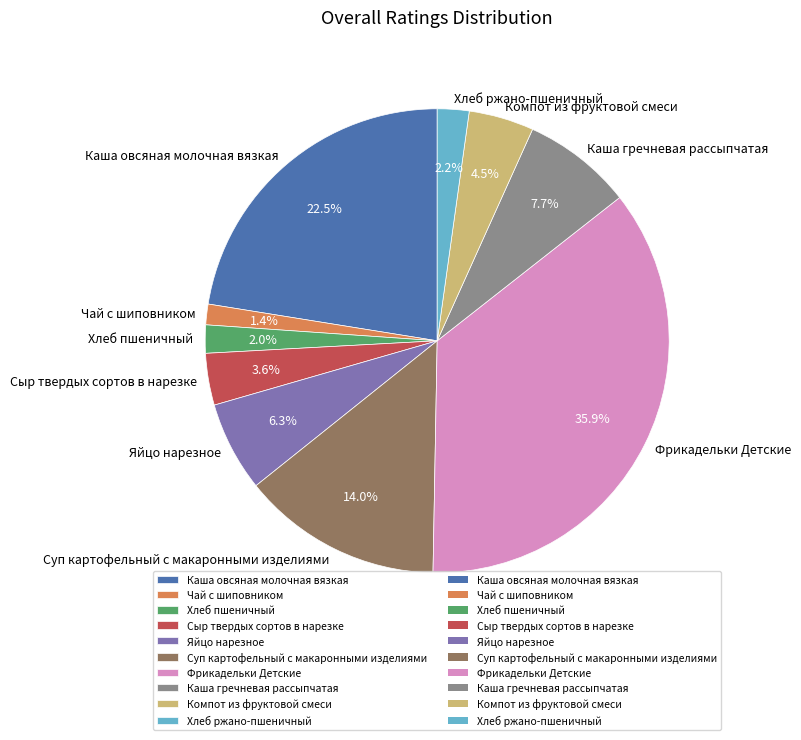

Is it true that Хлеб пшеничный is 2% of the pie?

True